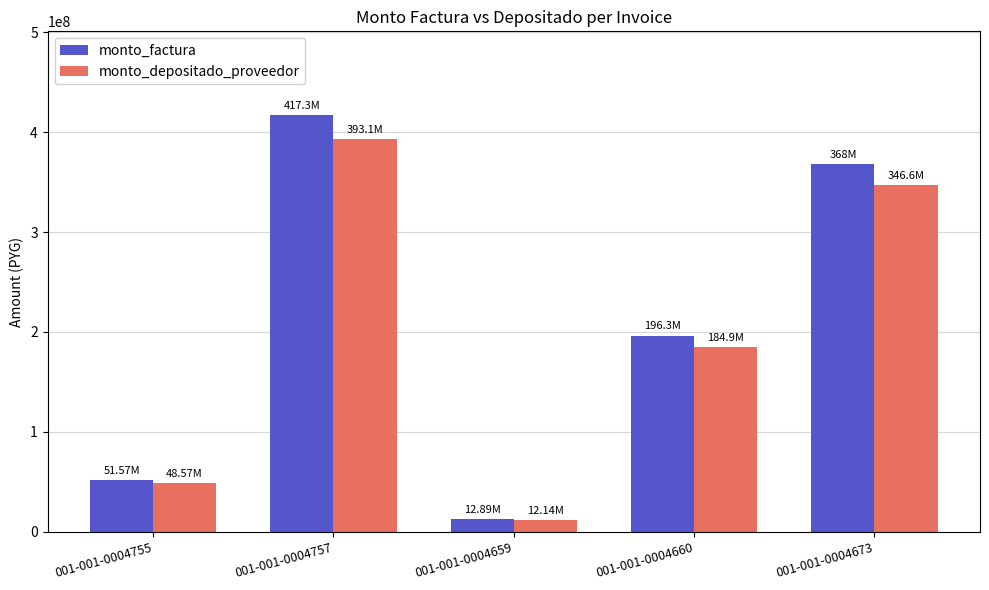

Reading right to left, extract all data points from this chart.

monto_factura: 001-001-0004673=368000000	001-001-0004660=196330000	001-001-0004659=12892000	001-001-0004757=417320000	001-001-0004755=51568000
monto_depositado_proveedor: 001-001-0004673=346629236	001-001-0004660=184928581	001-001-0004659=12143326	001-001-0004757=393085089	001-001-0004755=48573306